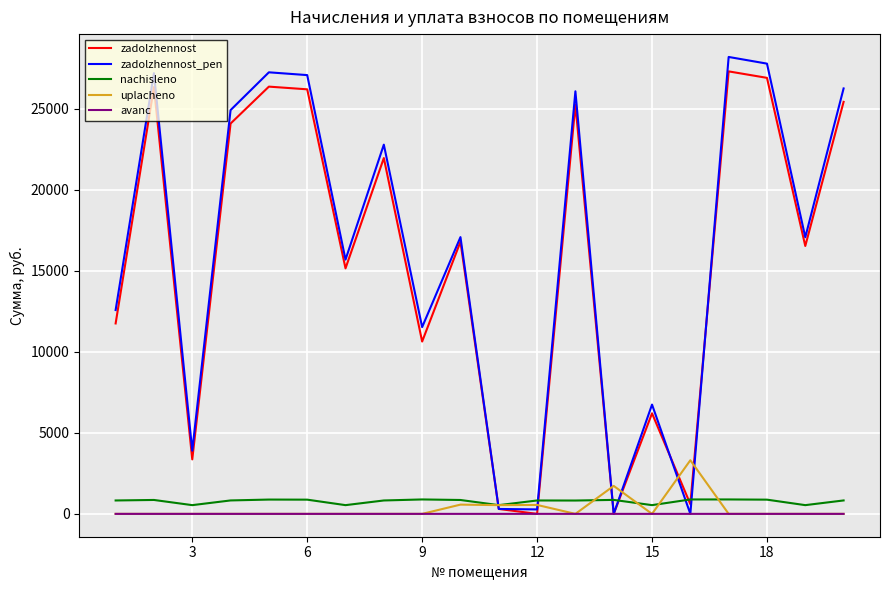

List the series in order of their peak value, lowest first.

avanс, nachisleno, uplacheno, zadolzhennost, zadolzhennost_pen